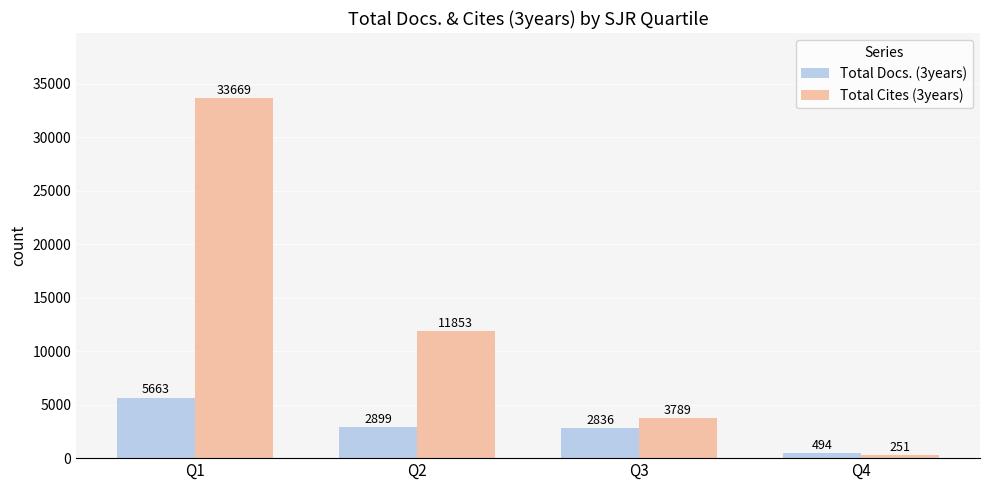

What is the sum of the Total Cites (3years) values at Q1 and Q4?

33920